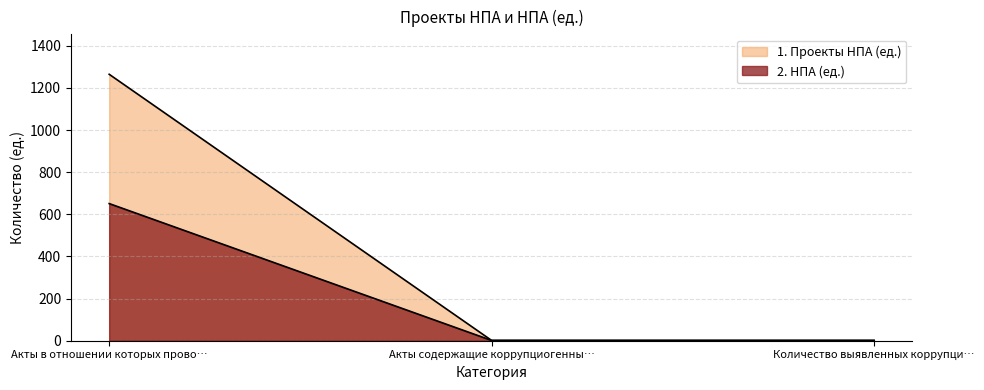

Reading left to right, transcribe all the data shown in this chart.

1. Проекты НПА (ед.): 1265	1	1
2. НПА (ед.): 651	1	1